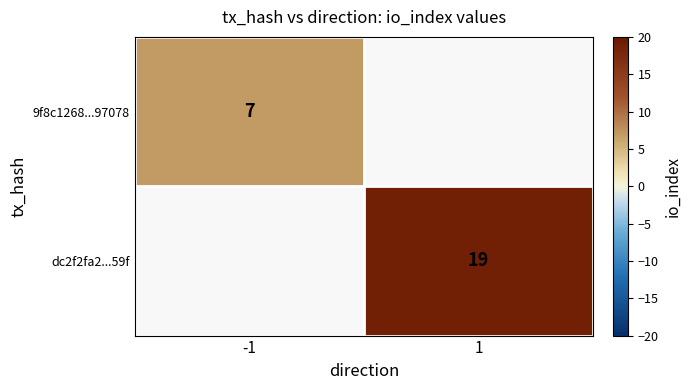

True or false: dc2f2fa2...59f has a value of 5 at 1.

False